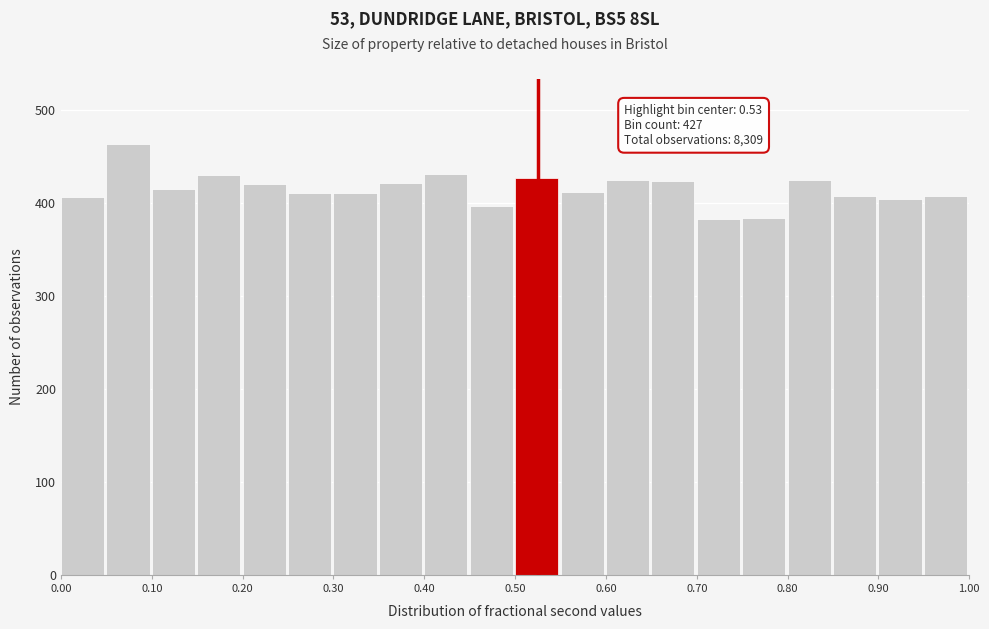

Over which range of the x-axis is the bar tallest?

0.05 to 0.10